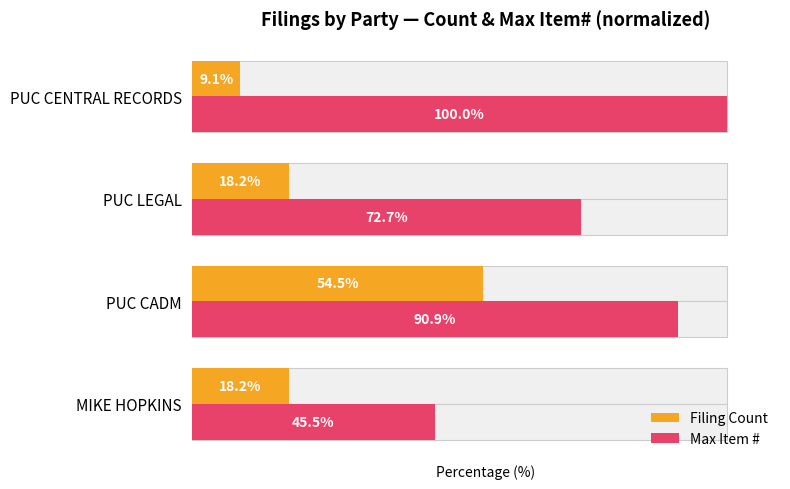

The Filing Count series shows 18.2 at 2. True or false?

True